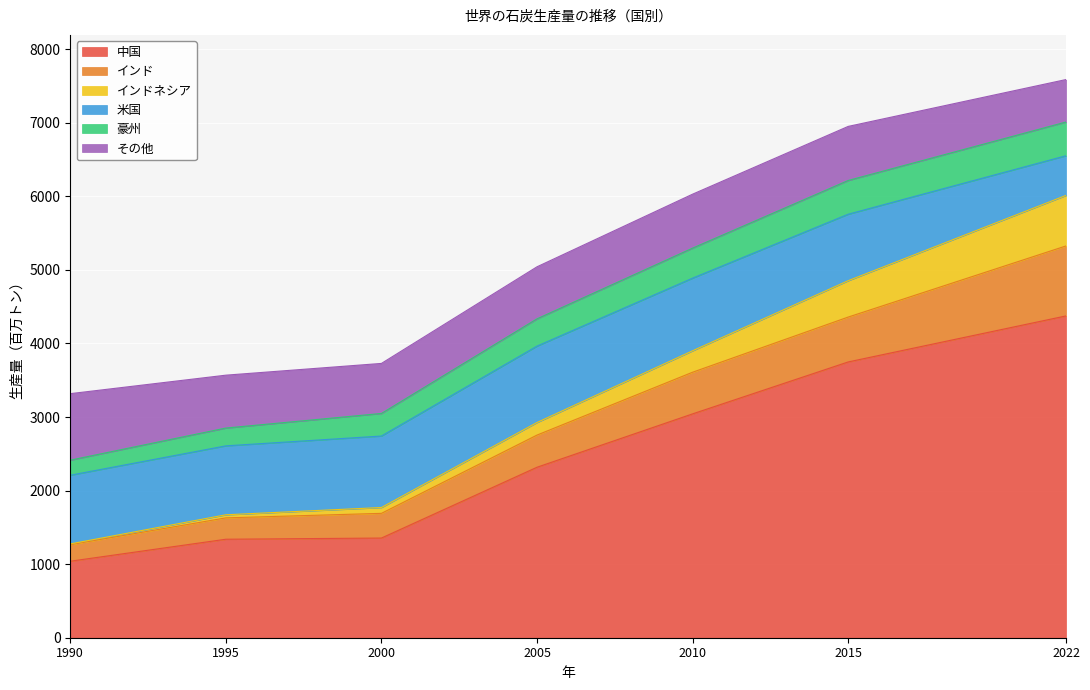

True or false: 中国 has more than 2 points higher than both neighbors.

False